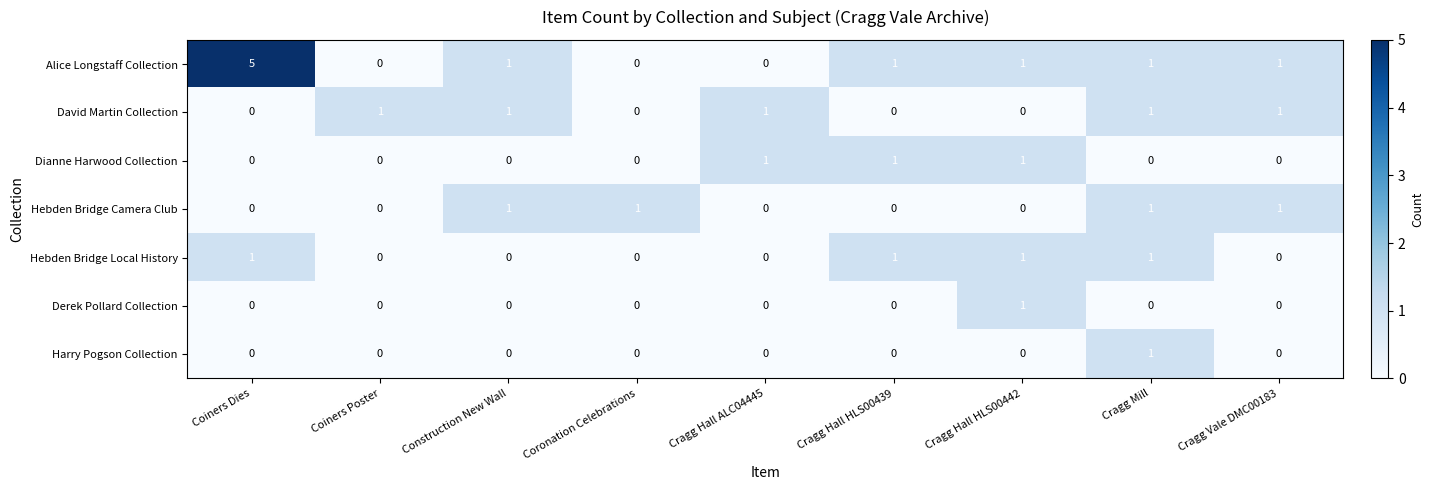

At which label does Alice Longstaff Collection first exceed 1?

Coiners Dies